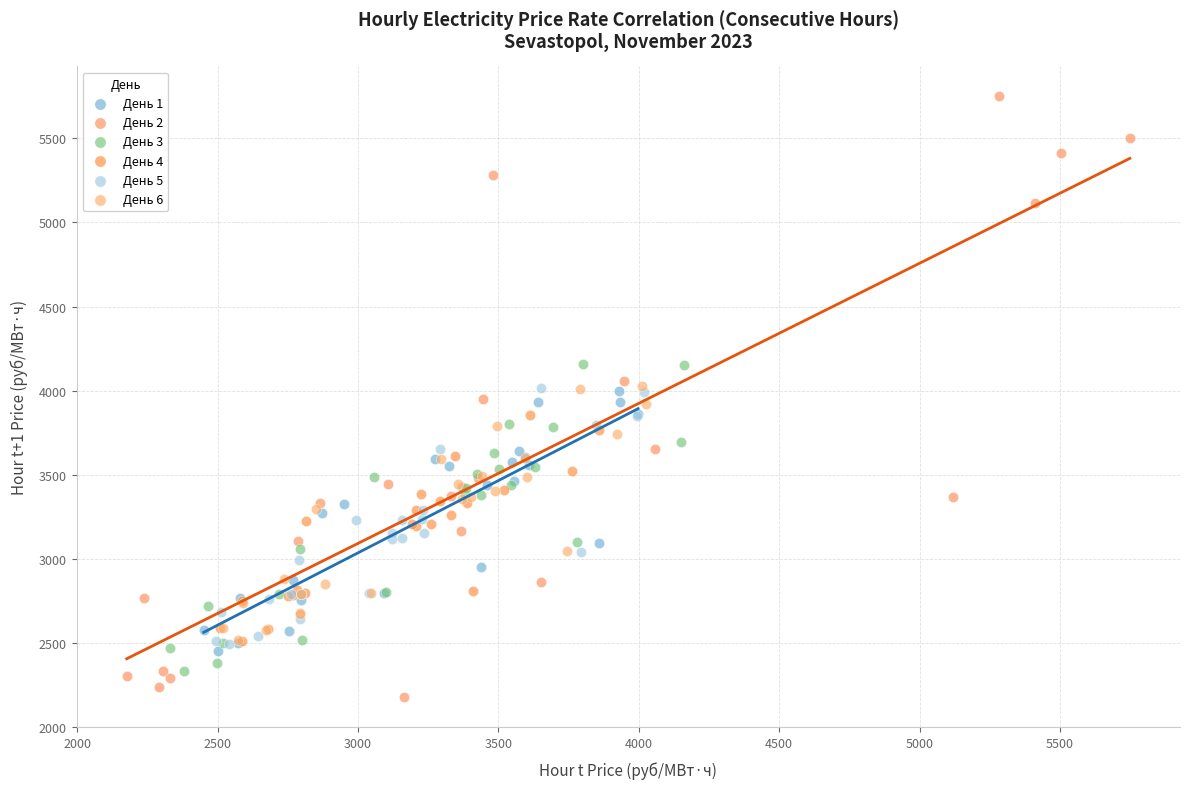

Which series contains the highest Y value?

День 2